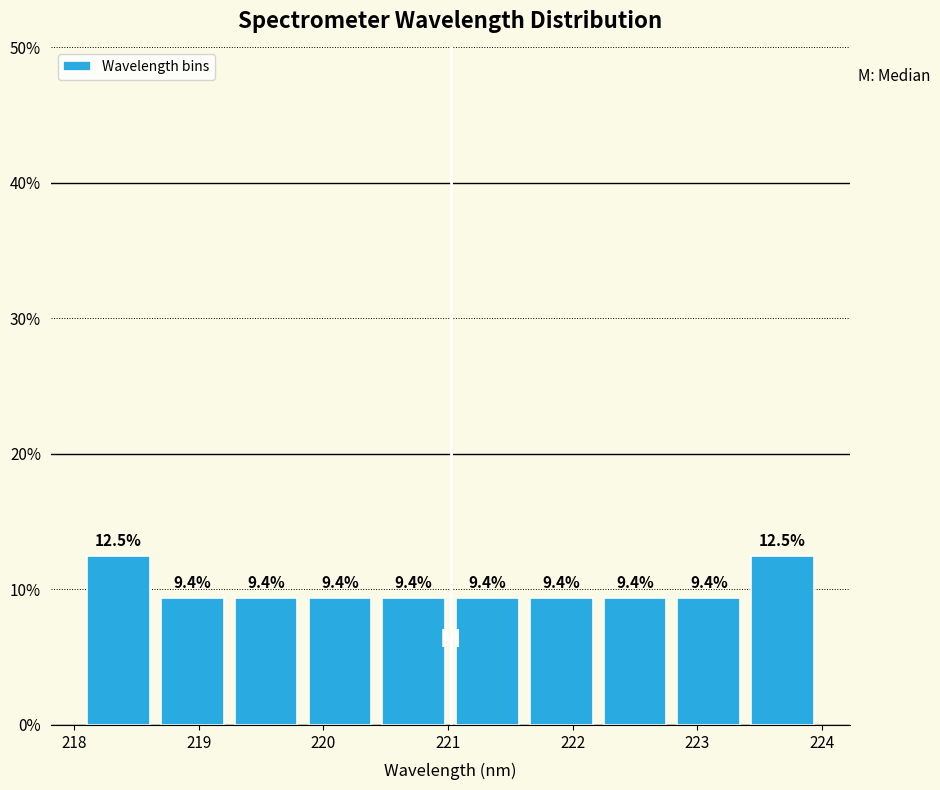

Reading left to right, list every bar in this chart as the range it spans on the x-axis followed by its height. The bar edges are not printed on the chart, so give them approximately, as read against the axis.

218.1 to 218.7: 12.5
218.7 to 219.2: 9.4
219.2 to 219.8: 9.4
219.8 to 220.4: 9.4
220.4 to 221.0: 9.4
221.0 to 221.6: 9.4
221.6 to 222.2: 9.4
222.2 to 222.8: 9.4
222.8 to 223.4: 9.4
223.4 to 224.0: 12.5